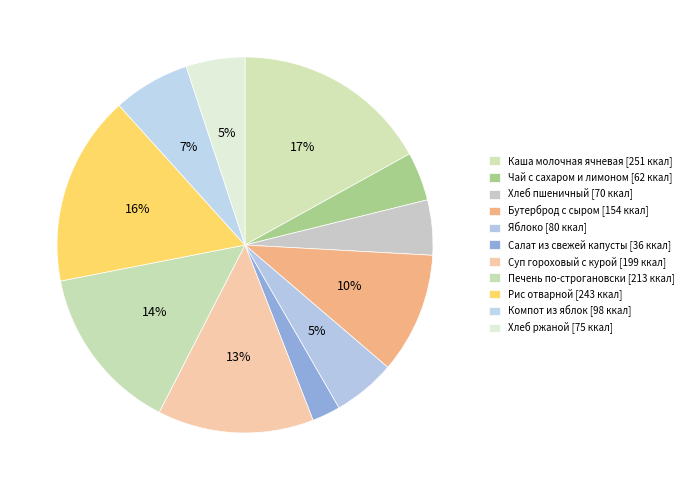

How many slices are in this pie chart?

11